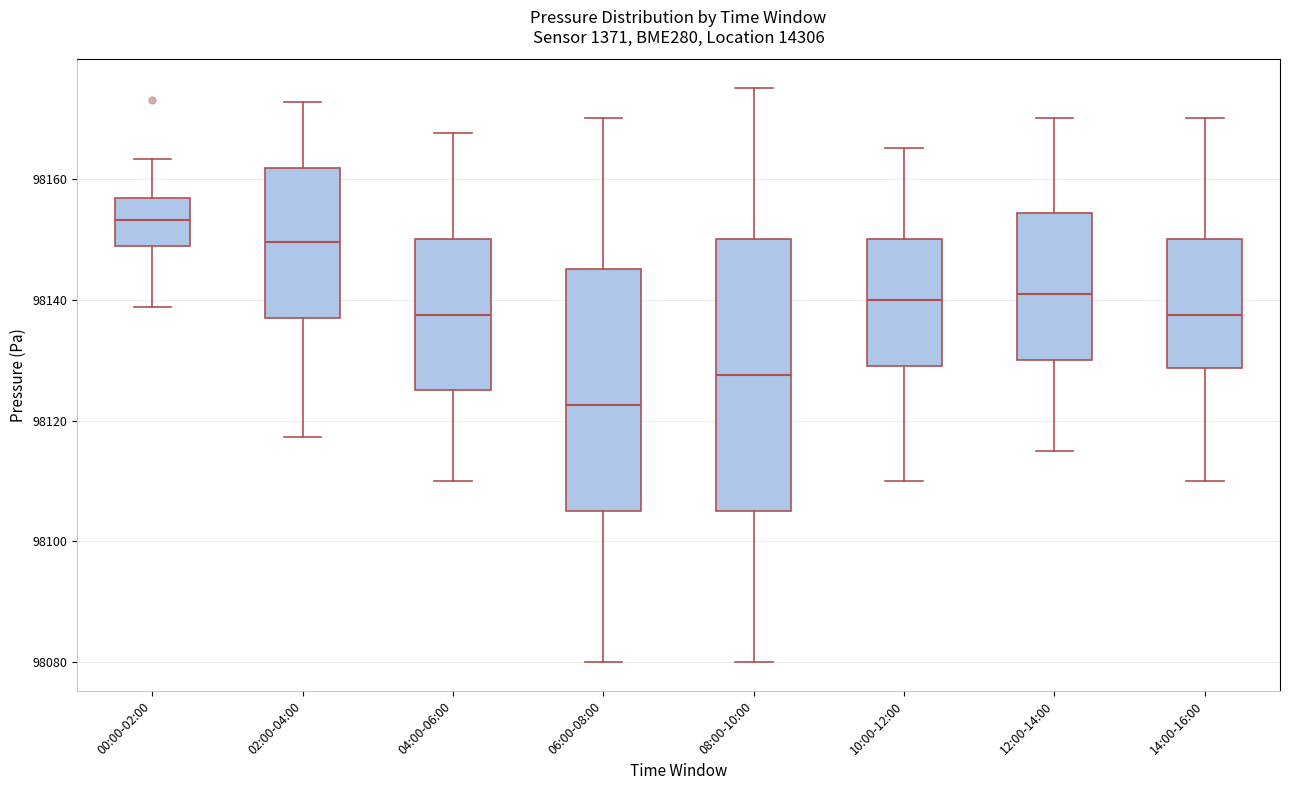

Reading left to right, read every box against the y-axis: the position of its median line, the range the box covers, and the ends of its whiskers. The values are not printed on the chart, so give them approximately, as read against the axis.

00:00-02:00: median 98154, box 98148 to 98156, whiskers 98138 to 98164
02:00-04:00: median 98150, box 98136 to 98162, whiskers 98118 to 98172
04:00-06:00: median 98138, box 98126 to 98150, whiskers 98110 to 98168
06:00-08:00: median 98122, box 98106 to 98146, whiskers 98080 to 98170
08:00-10:00: median 98128, box 98106 to 98150, whiskers 98080 to 98176
10:00-12:00: median 98140, box 98130 to 98150, whiskers 98110 to 98166
12:00-14:00: median 98142, box 98130 to 98154, whiskers 98116 to 98170
14:00-16:00: median 98138, box 98128 to 98150, whiskers 98110 to 98170